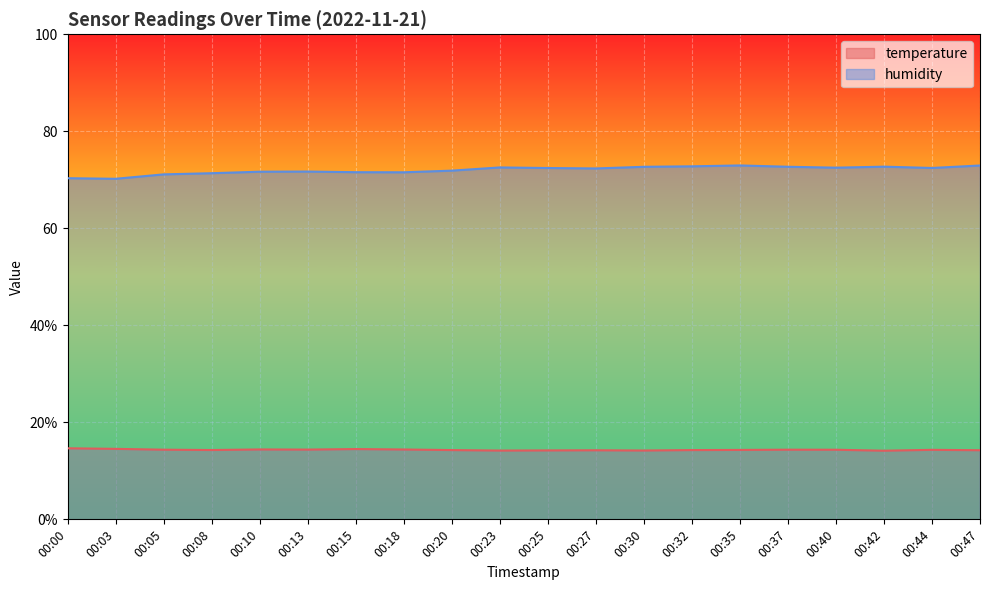

How many categories are shown in the chart?

20